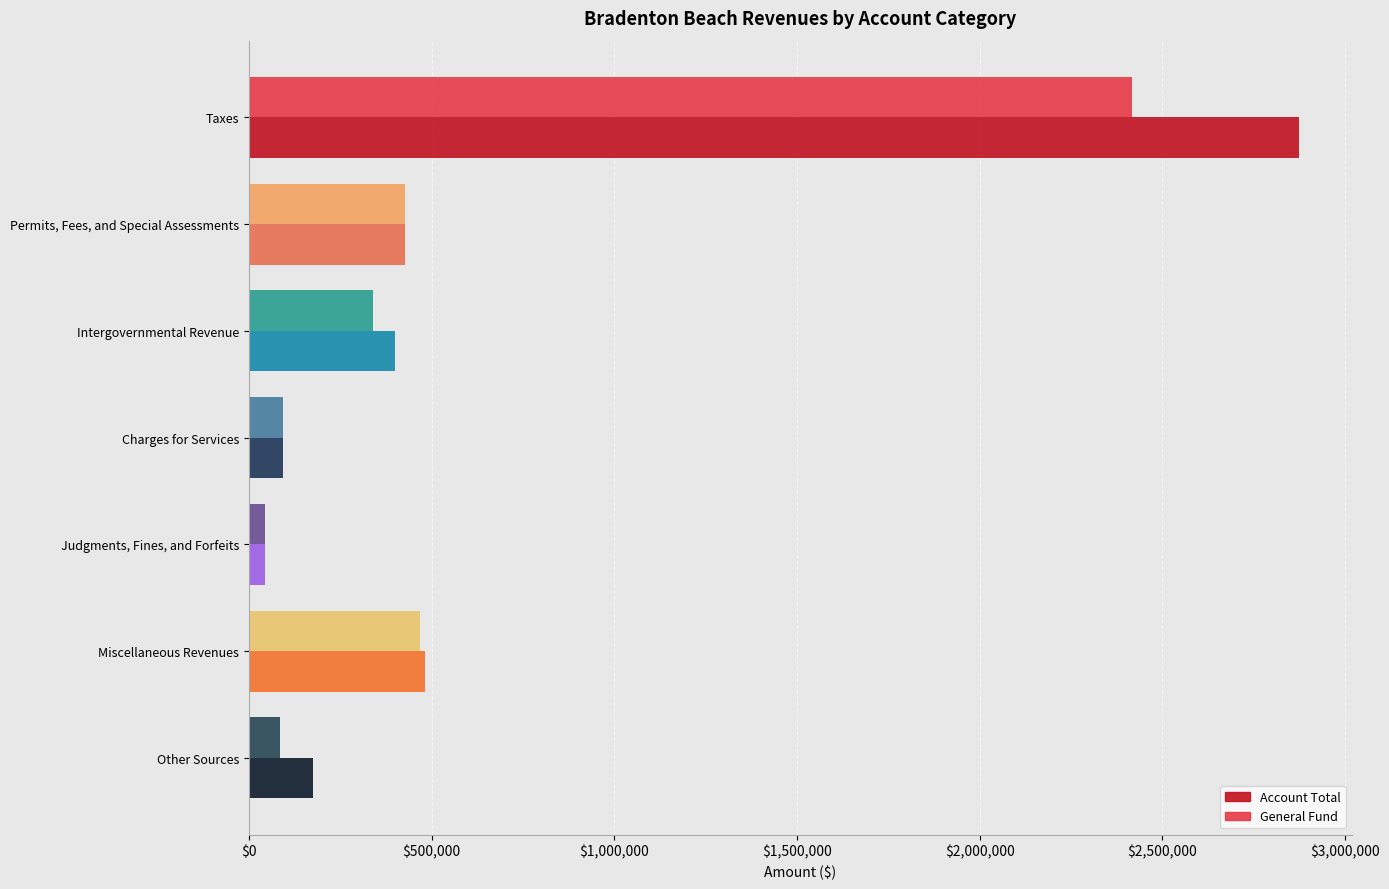

Which series has the widest spread of values?

Account Total